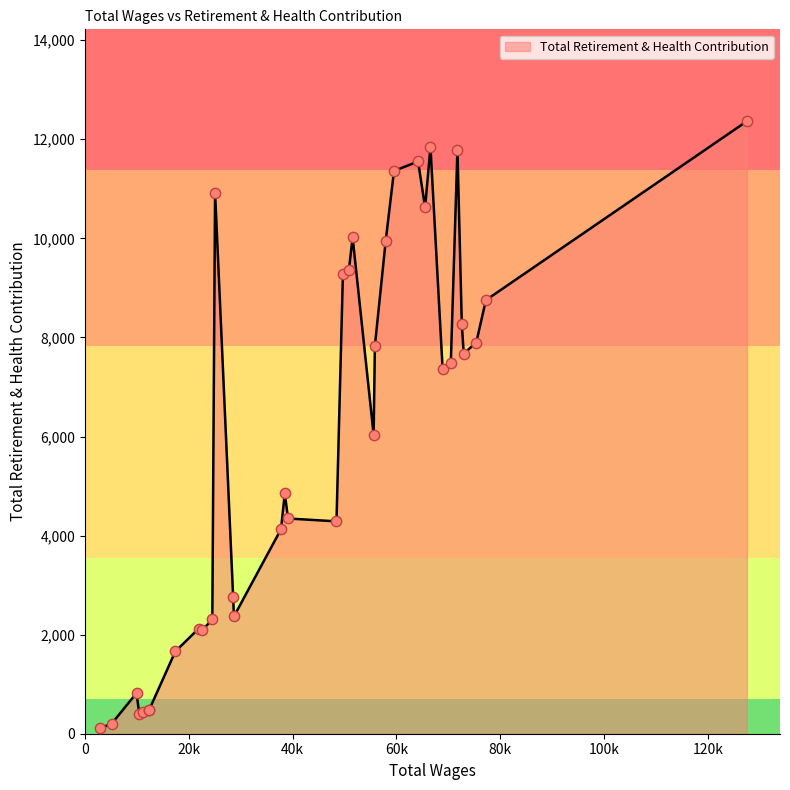

What is the difference between the maximum and minimum values?

12248